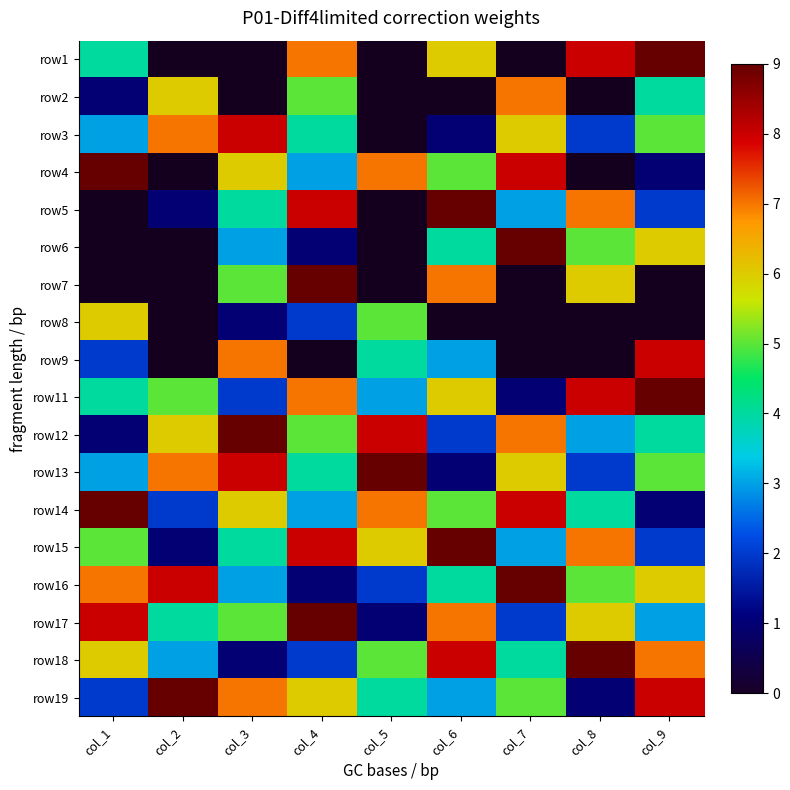

What is the minimum value for row15?

1.0